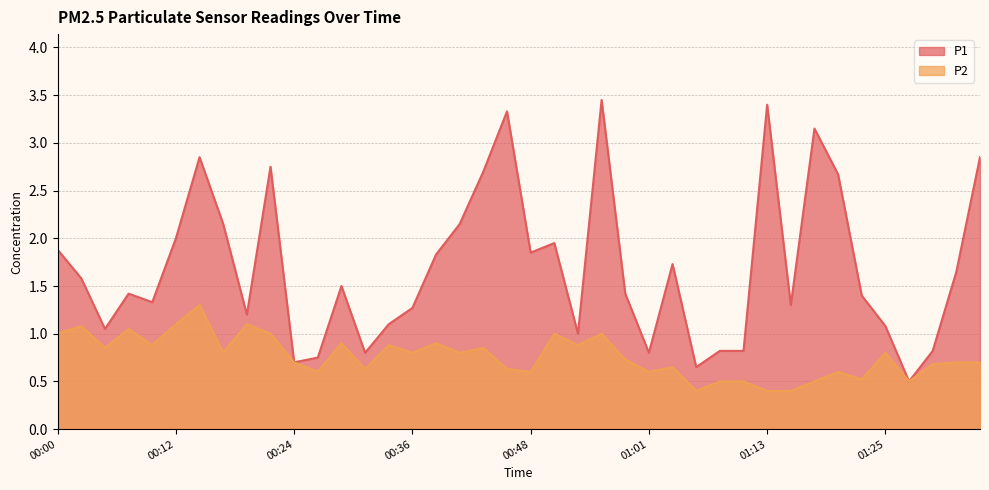

Reading left to right, list all the values displayed in this chart.

P1: 1.9	1.6	1.1	1.4	1.3	2.0	2.9	2.1	1.2	2.8	0.7	0.8	1.5	0.8	1.1	1.3	1.8	2.1	2.7	3.3	1.9	1.9	1.0	3.5	1.4	0.8	1.7	0.7	0.8	0.8	3.4	1.3	3.1	2.7	1.4	1.1	0.5	0.8	1.6	2.9
P2: 1.0	1.1	0.8	1.1	0.9	1.1	1.3	0.8	1.1	1.0	0.7	0.6	0.9	0.6	0.9	0.8	0.9	0.8	0.8	0.6	0.6	1.0	0.9	1.0	0.7	0.6	0.7	0.4	0.5	0.5	0.4	0.4	0.5	0.6	0.5	0.8	0.5	0.7	0.7	0.7